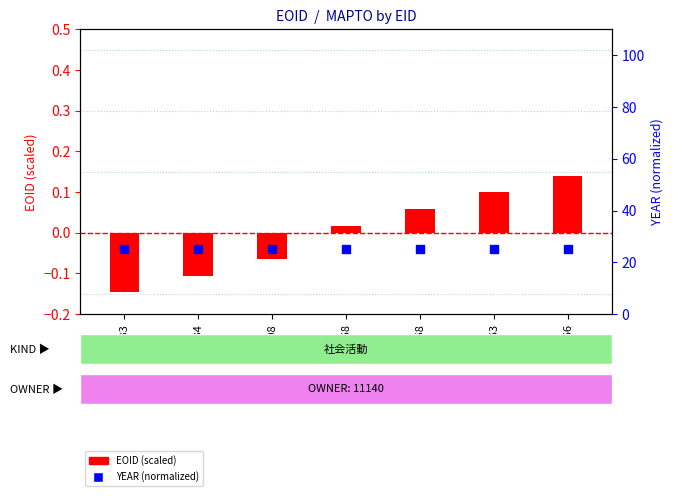

Which series reaches the minimum Y coordinate?

EOID (scaled)